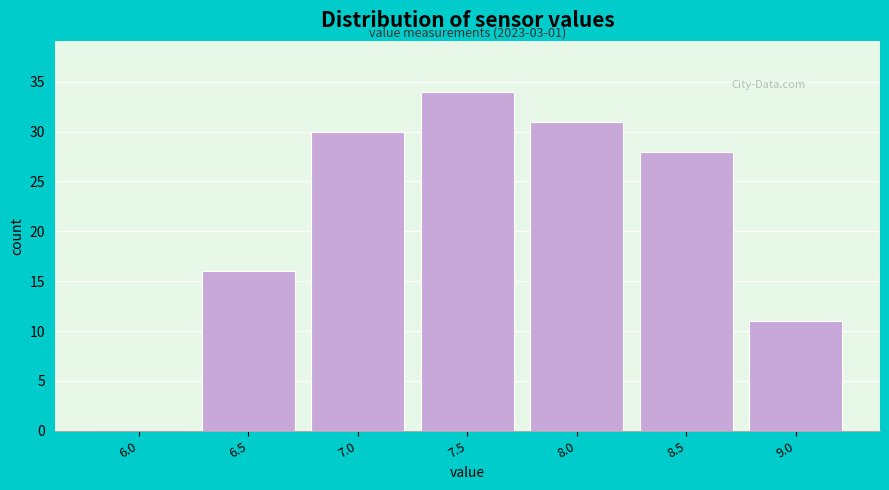

Reading left to right, list all the values displayed in this chart.

6.0=0	6.5=16	7.0=30	7.5=34	8.0=31	8.5=28	9.0=11